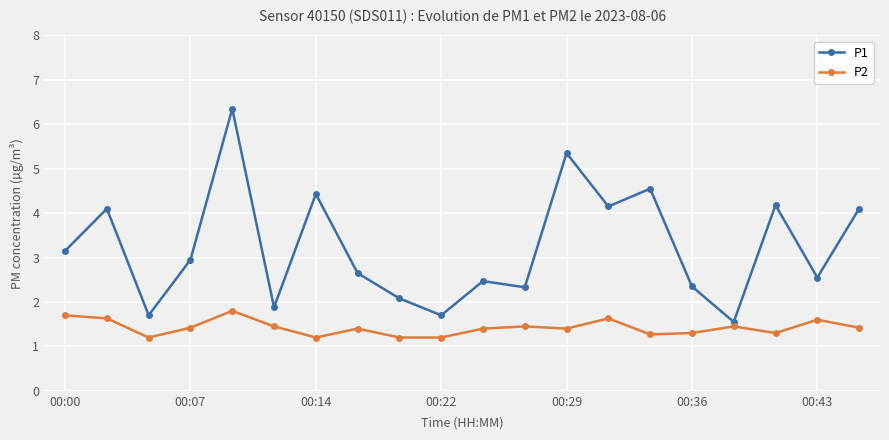

What are all the series names shown in the legend?

P1, P2